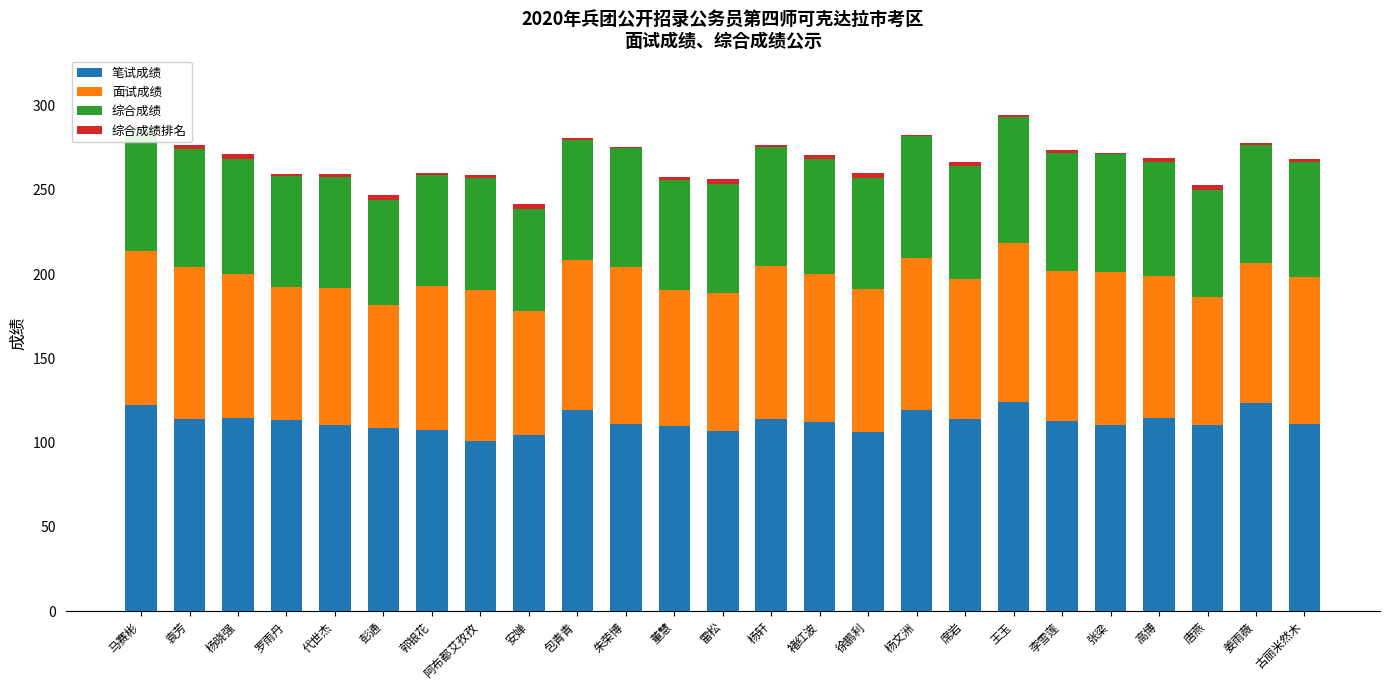

Count the number of data series in this chart.

4